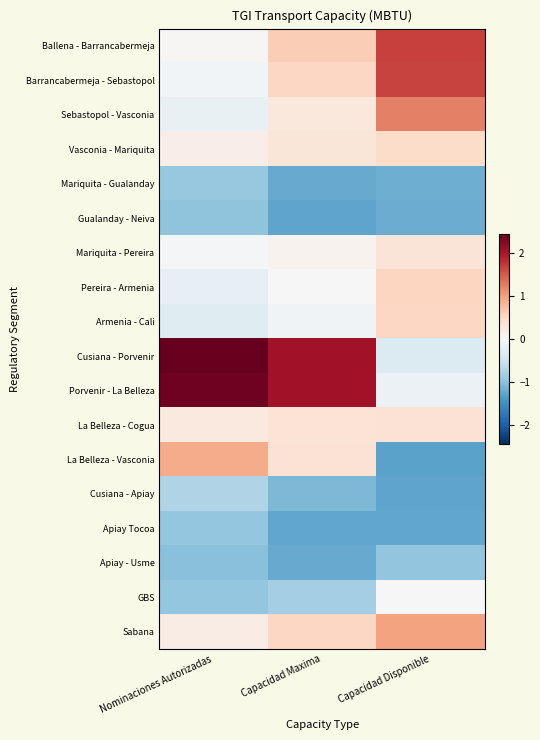

Rank the series at Capacidad Disponible from lowest to highest value.

La Belleza - Vasconia, Cusiana - Apiay, Apiay Tocoa, Gualanday - Neiva, Mariquita - Gualanday, Apiay - Usme, Cusiana - Porvenir, Porvenir - La Belleza, GBS, Mariquita - Pereira, La Belleza - Cogua, Vasconia - Mariquita, Armenia - Cali, Pereira - Armenia, Sabana, Sebastopol - Vasconia, Barrancabermeja - Sebastopol, Ballena - Barrancabermeja